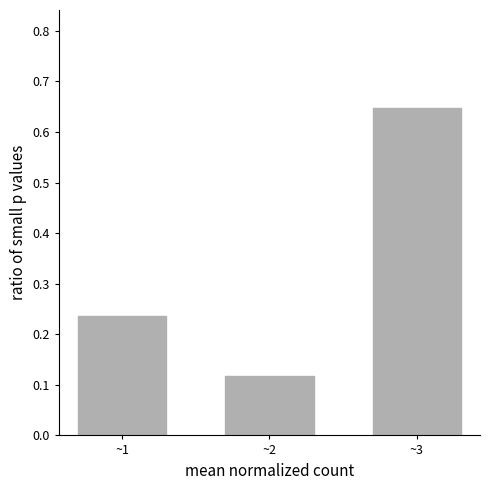

Which label corresponds to the smallest value in the chart?

~2